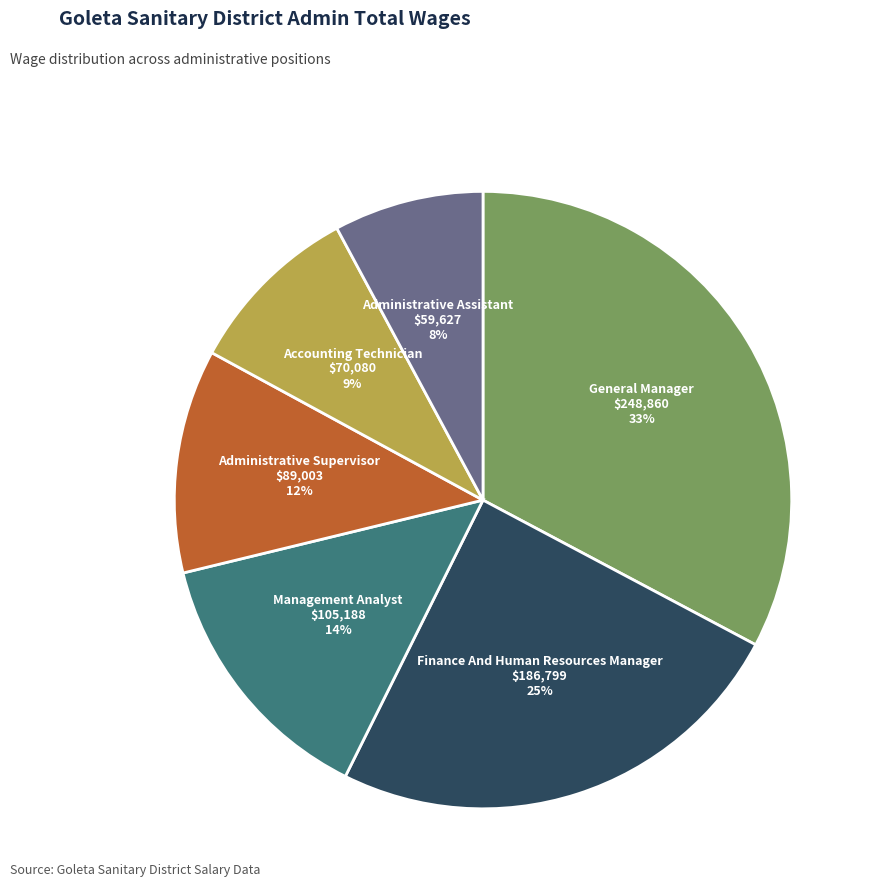

What percentage is the Administrative Assistant slice, to the nearest percent?

8%